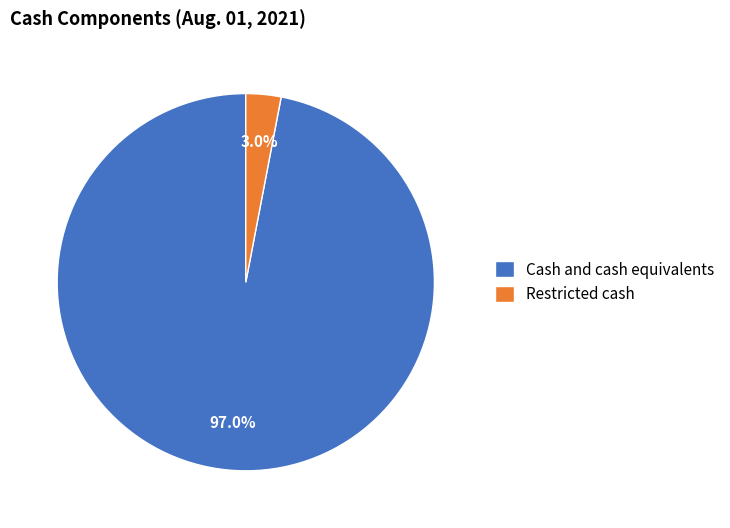

Is Restricted cash the majority of the pie?

No